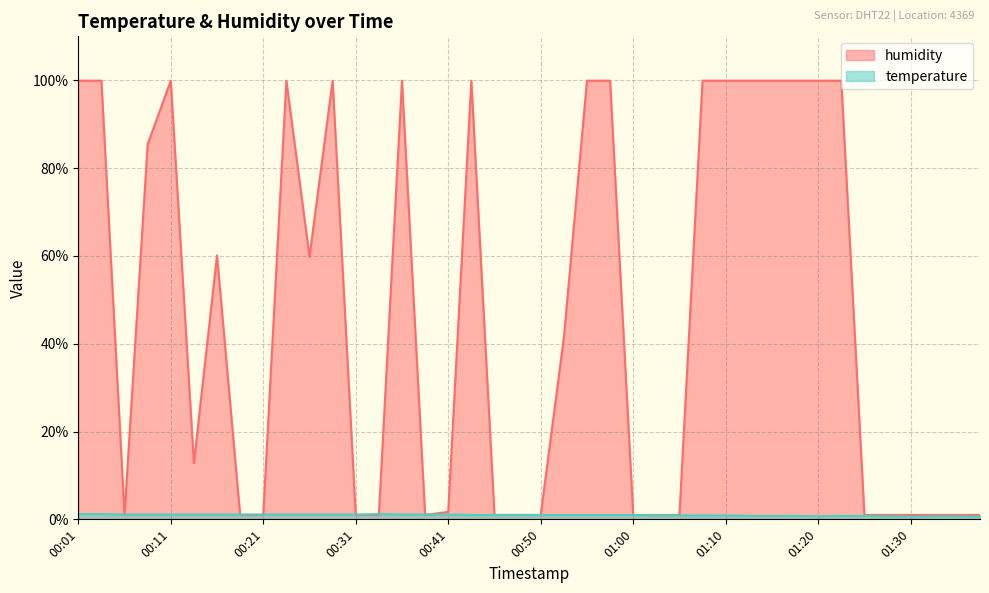

Where do temperature and humidity first cross each other?

00:04 and 00:06